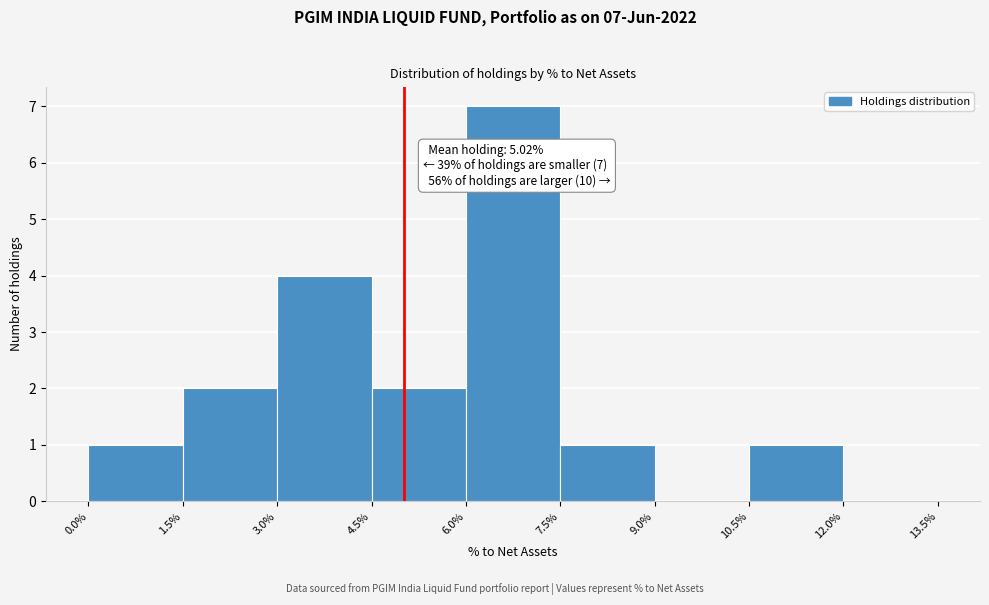

Which range on the x-axis has the tallest bar?

6.0% to 7.5%